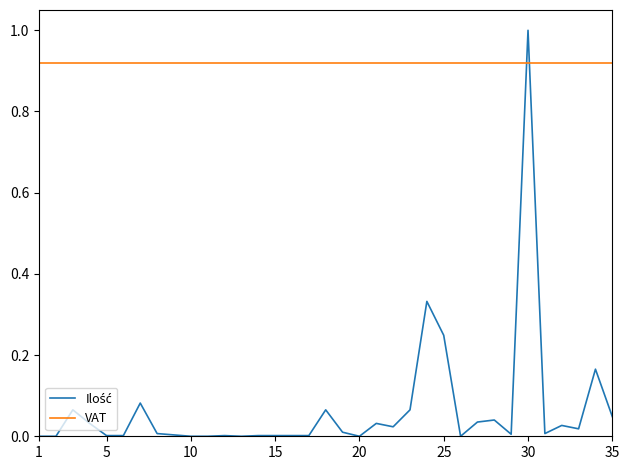

Does the chart have visible grid lines?

No